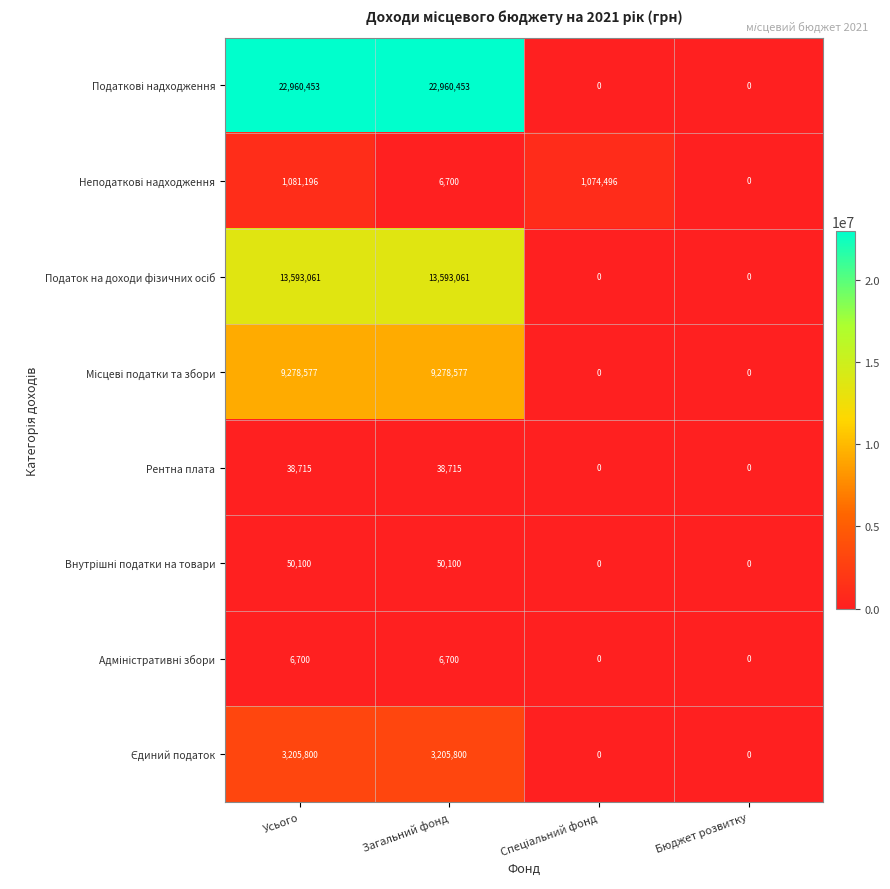

True or false: Рентна плата has a value of 67917 at Загальний фонд.

False